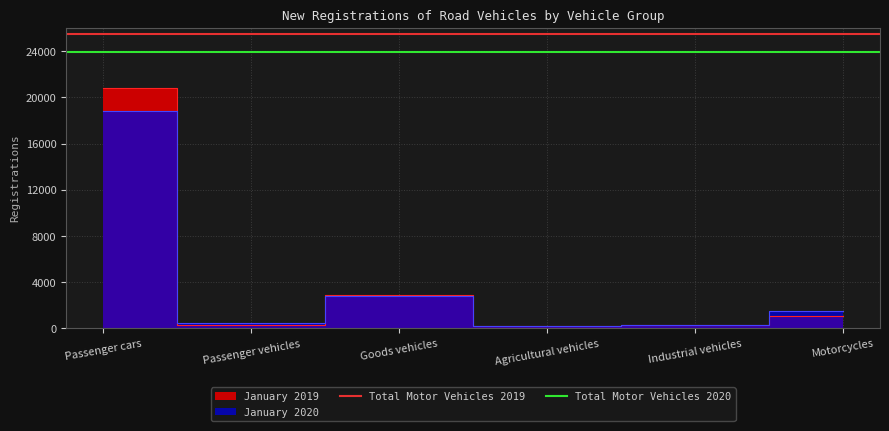

True or false: Total Motor Vehicles 2019 has a value of 25514 at Passenger cars.

True